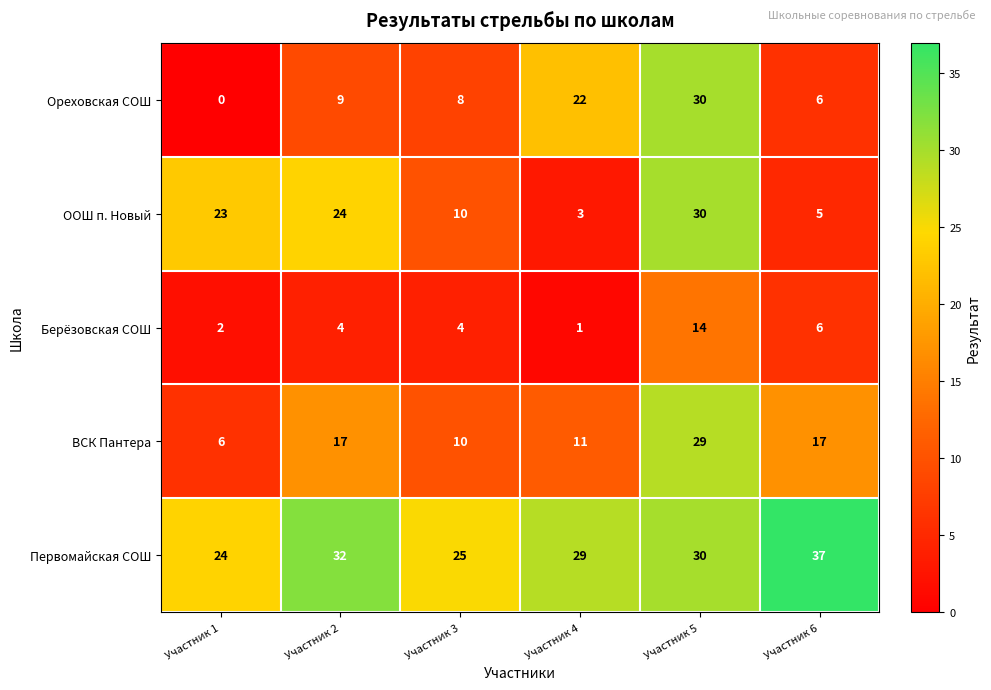

Reading left to right, list all the values displayed in this chart.

Ореховская СОШ: Участник 1=0	Участник 2=9	Участник 3=8	Участник 4=22	Участник 5=30	Участник 6=6
ООШ п. Новый: Участник 1=23	Участник 2=24	Участник 3=10	Участник 4=3	Участник 5=30	Участник 6=5
Берёзовская СОШ: Участник 1=2	Участник 2=4	Участник 3=4	Участник 4=1	Участник 5=14	Участник 6=6
ВСК Пантера: Участник 1=6	Участник 2=17	Участник 3=10	Участник 4=11	Участник 5=29	Участник 6=17
Первомайская СОШ: Участник 1=24	Участник 2=32	Участник 3=25	Участник 4=29	Участник 5=30	Участник 6=37